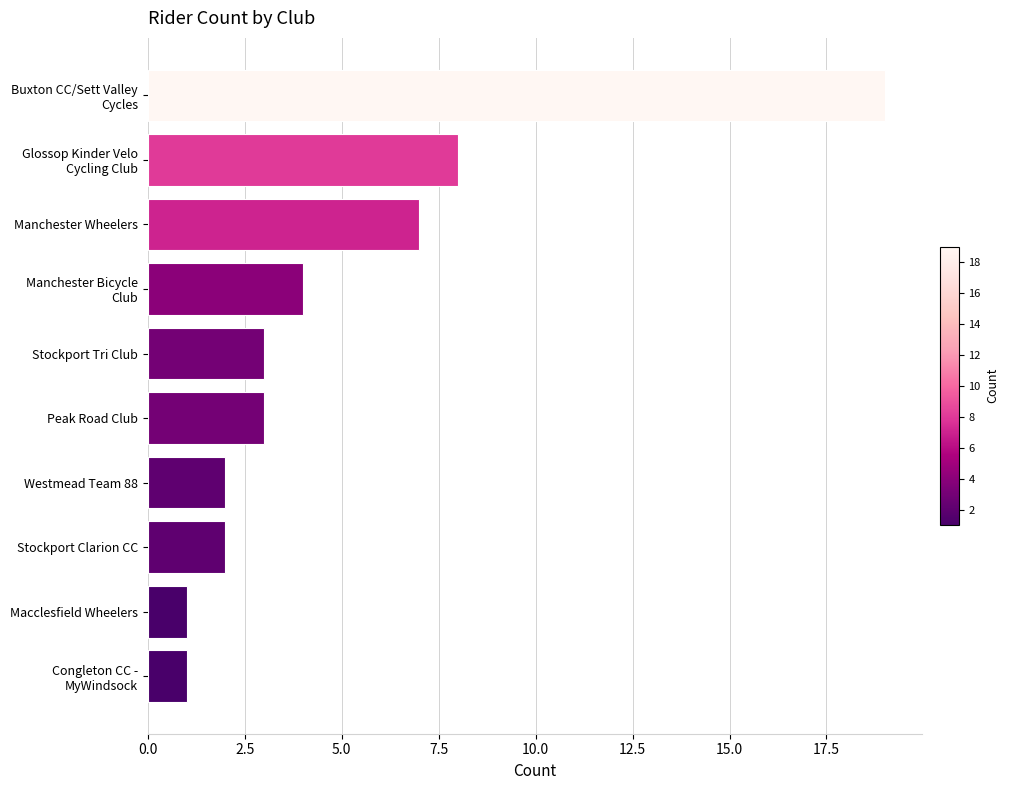

What is the ratio of the value at Stockport Tri Club to the value at Manchester Wheelers?

0.4